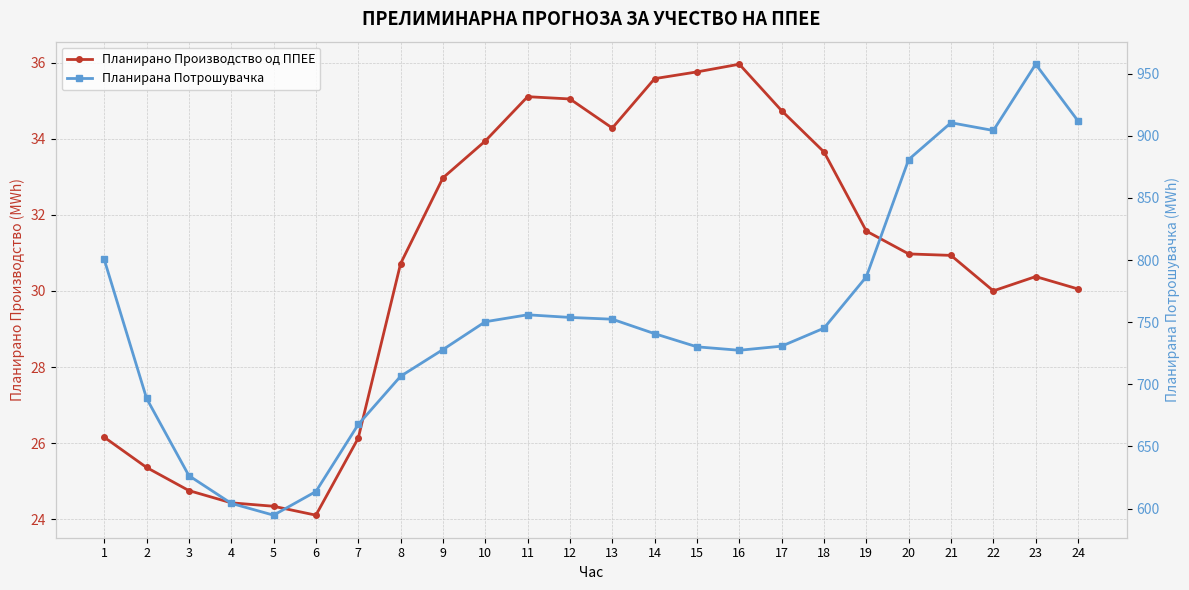

Which series changed the most between 11 and 22?

Планирана Потрошувачка